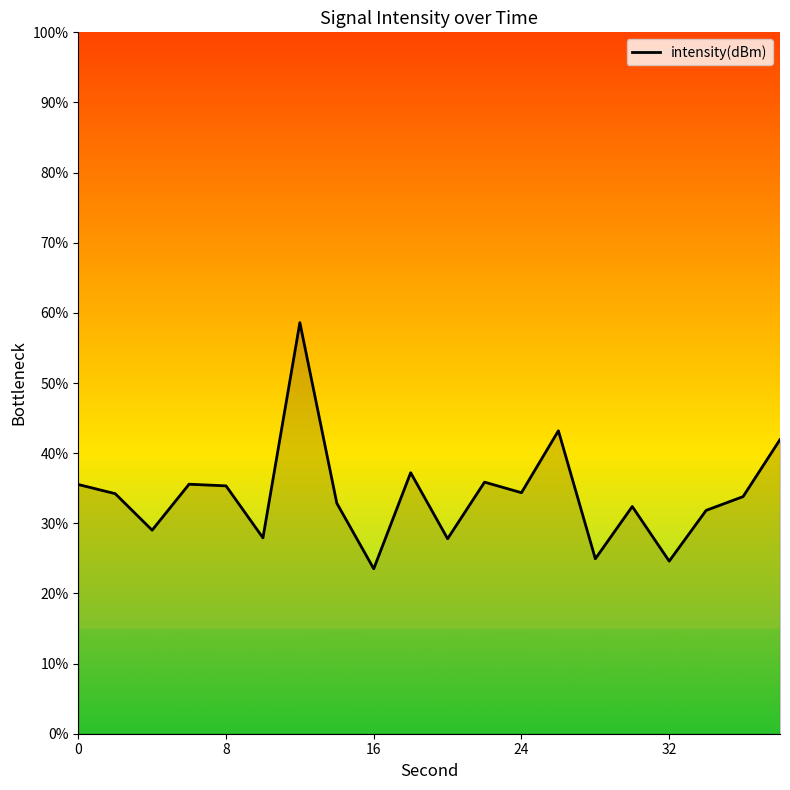

How many series are shown in this chart?

1